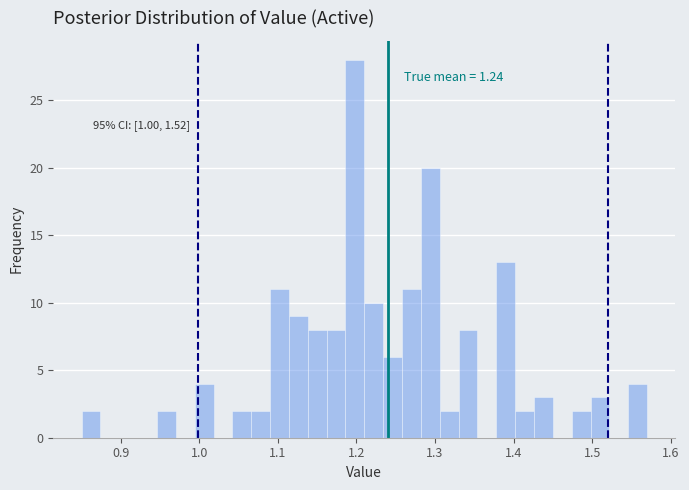

Read against the x-axis, roughly where is the centre of the tallest bar?

1.20